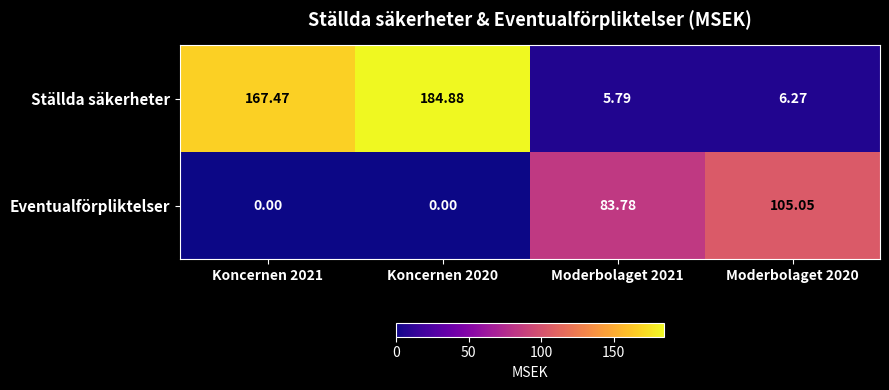

Which series has the largest total across all categories?

Ställda säkerheter